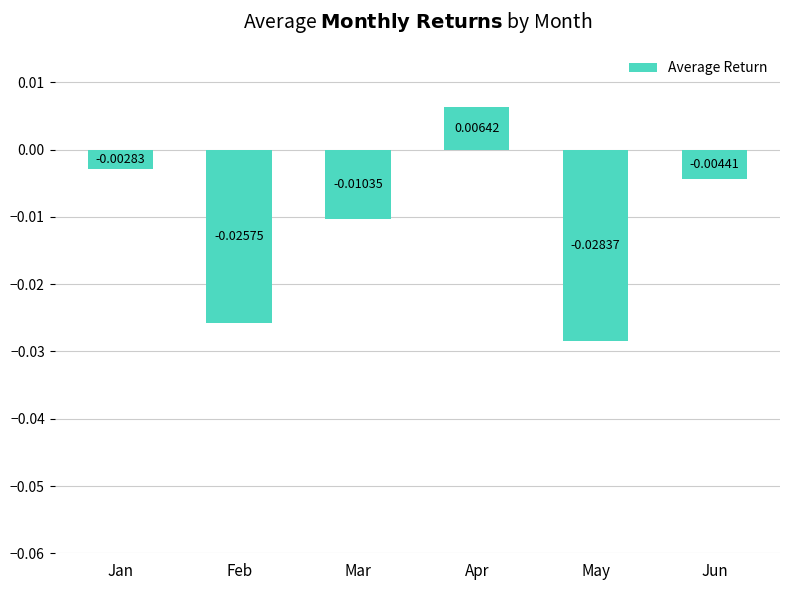

Which category has the highest value across all series?

Apr